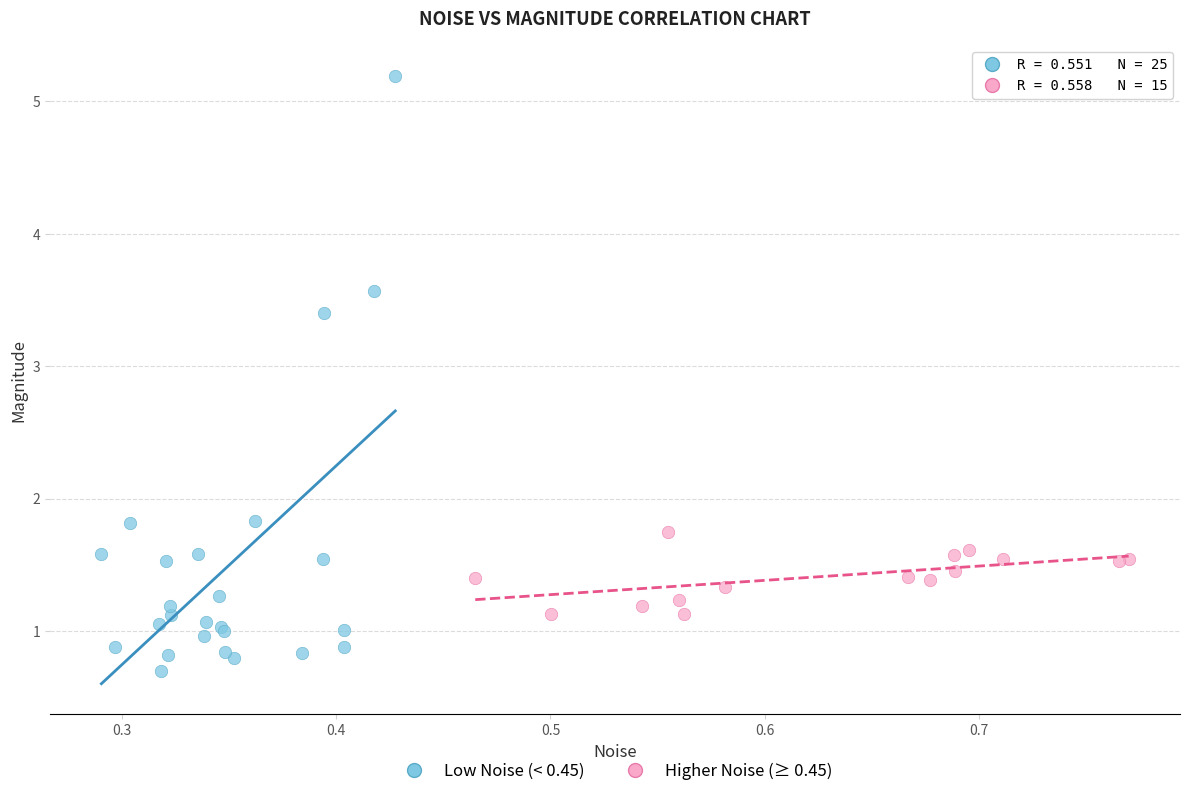

Which series contains the lowest Y value?

Low Noise (< 0.45)